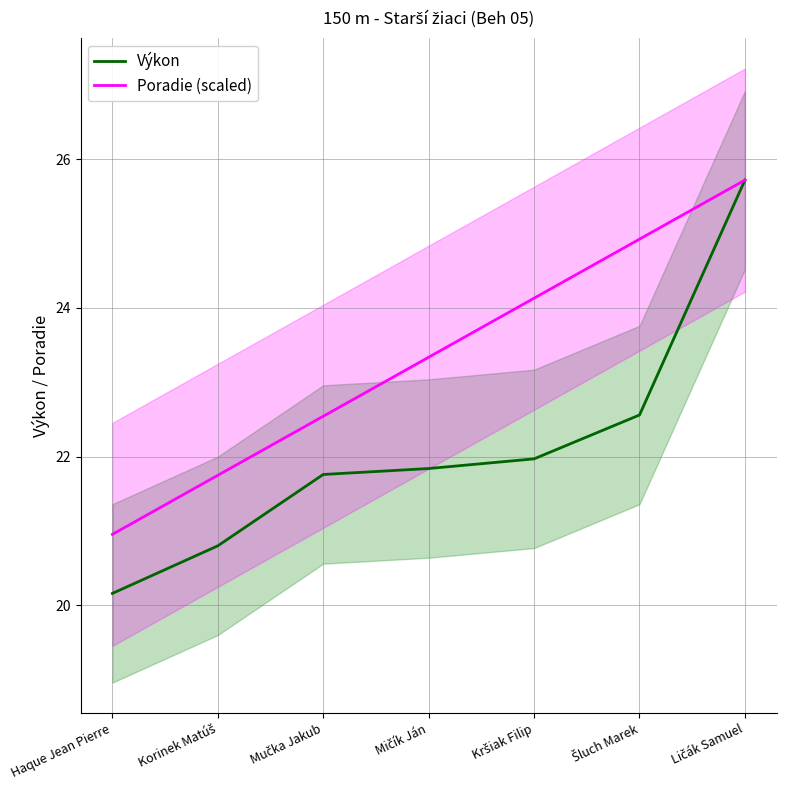

What is the maximum value for Poradie (scaled)?

25.7